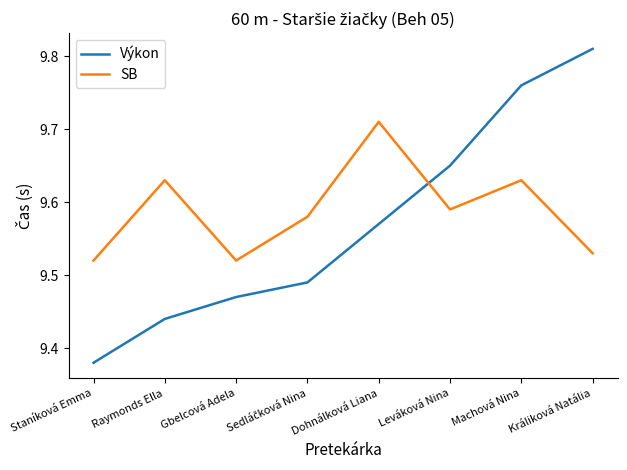

How many lines are shown in the chart?

2